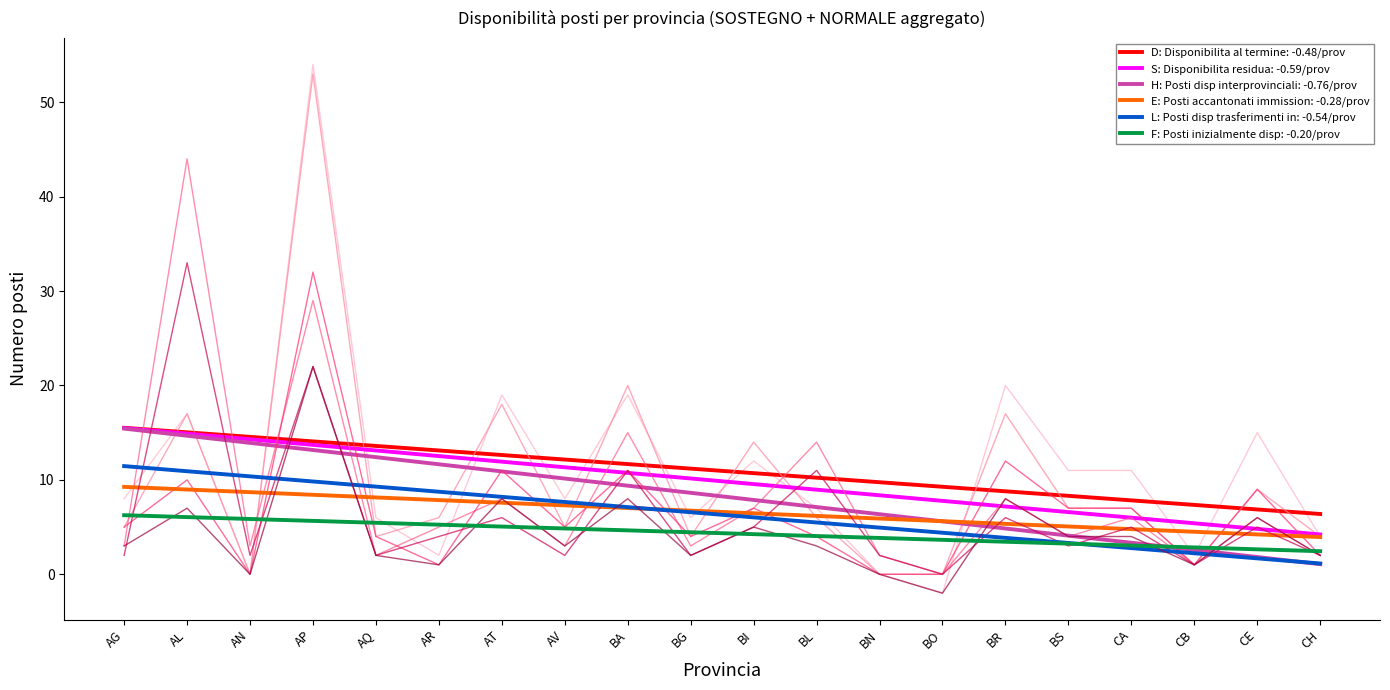

What is the sum of the F: Posti inizialmente disp values at AQ and AV?

5